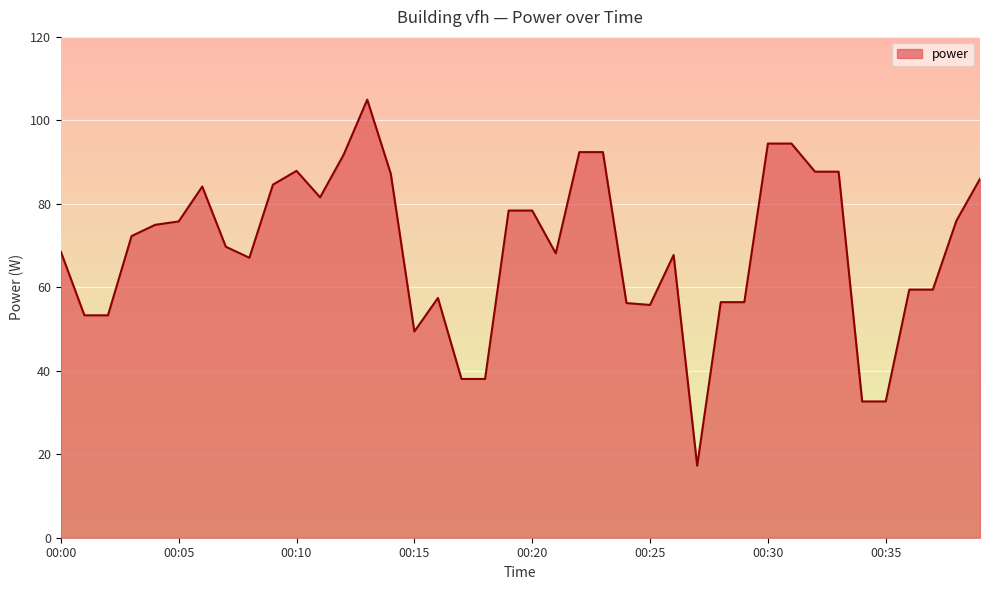

What is the difference between the maximum and minimum values?

87.7